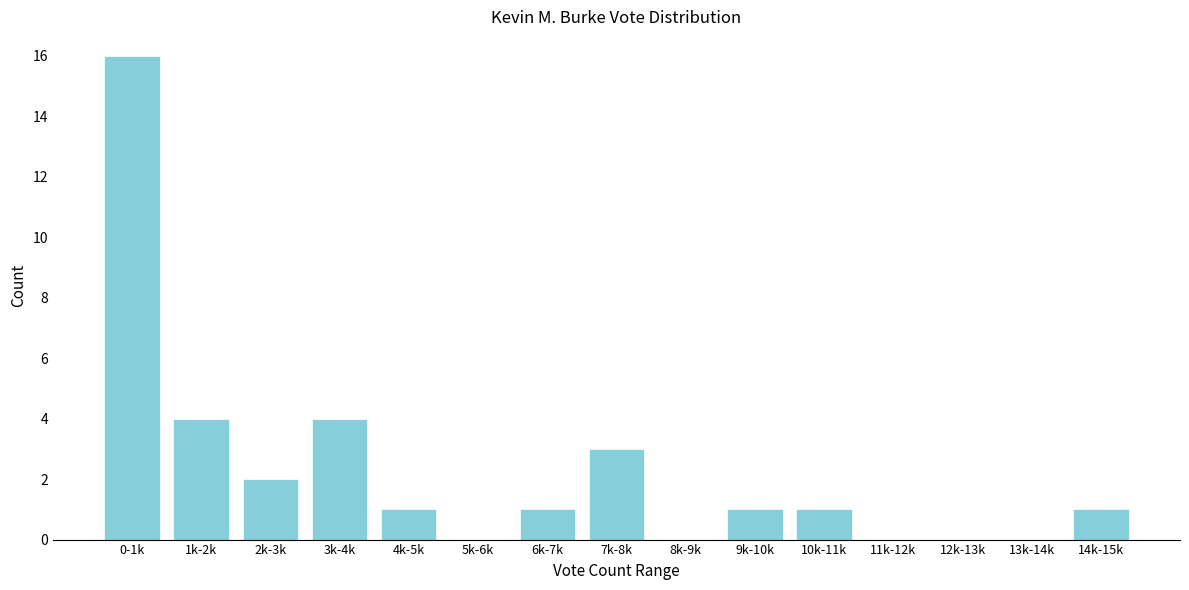

Reading left to right, list all the values displayed in this chart.

0-1k=16	1k-2k=4	2k-3k=2	3k-4k=4	4k-5k=1	5k-6k=0	6k-7k=1	7k-8k=3	8k-9k=0	9k-10k=1	10k-11k=1	11k-12k=0	12k-13k=0	13k-14k=0	14k-15k=1